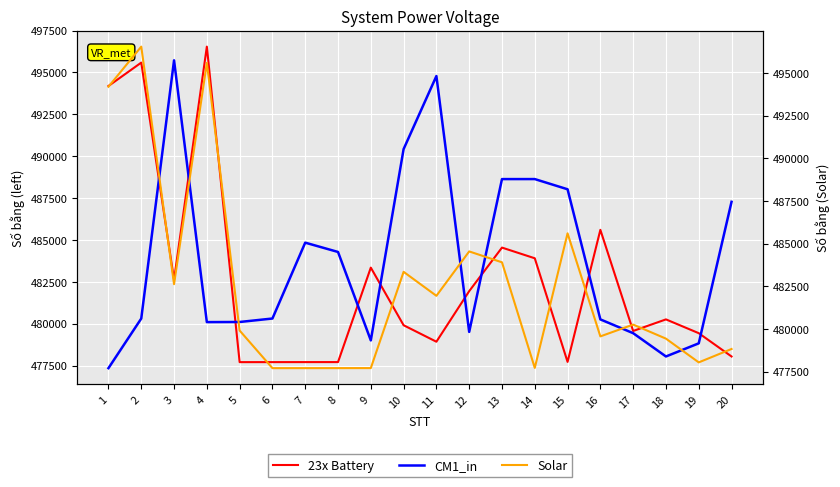

True or false: Solar and 23x Battery cross at least once.

True